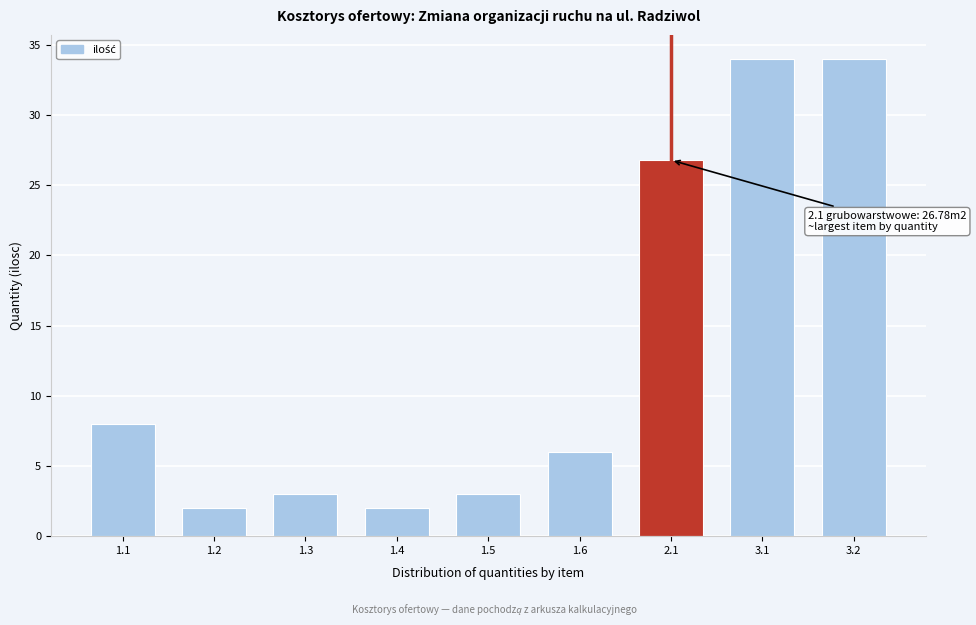

Reading left to right, extract all data points from this chart.

8.0	2.0	3.0	2.0	3.0	6.0	26.8	34.0	34.0